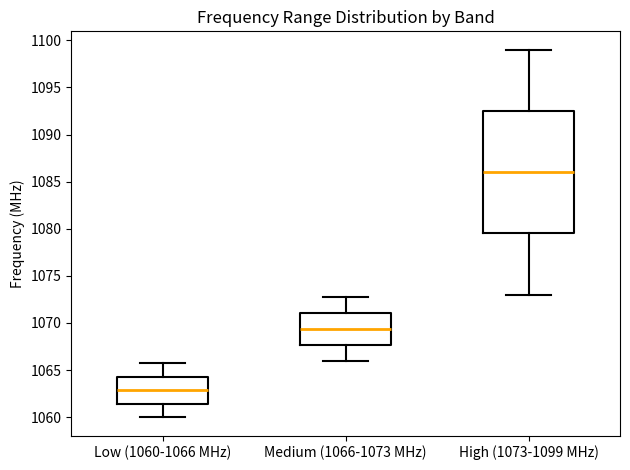

Which box has the highest median line?

High (1073-1099 MHz)